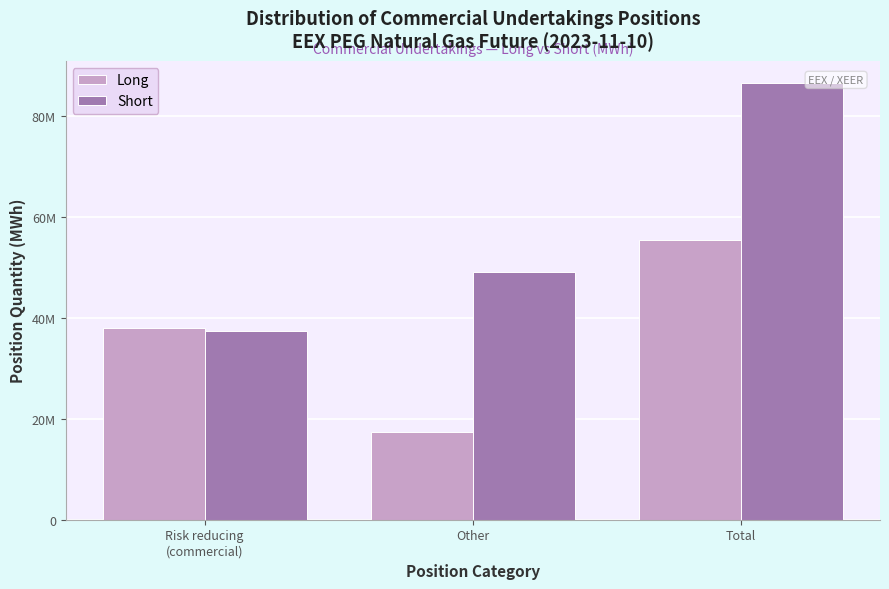

Does the chart contain any negative values?

No